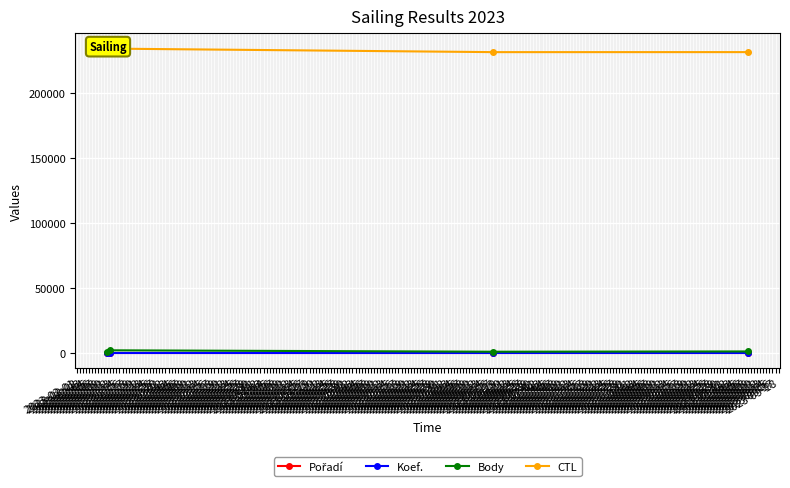

Read the CTL value at 2023-02-12, to the nearest 100.

234000